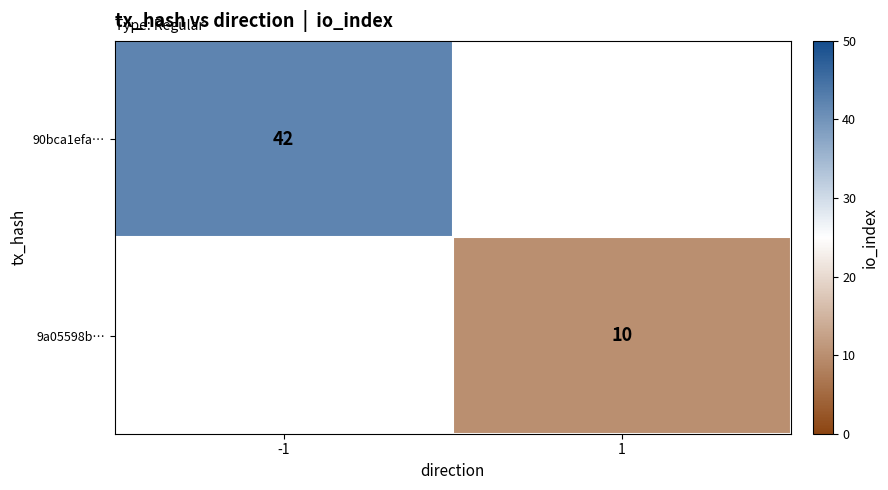

The value of 9a05598b… at 1 is 16. True or false?

False